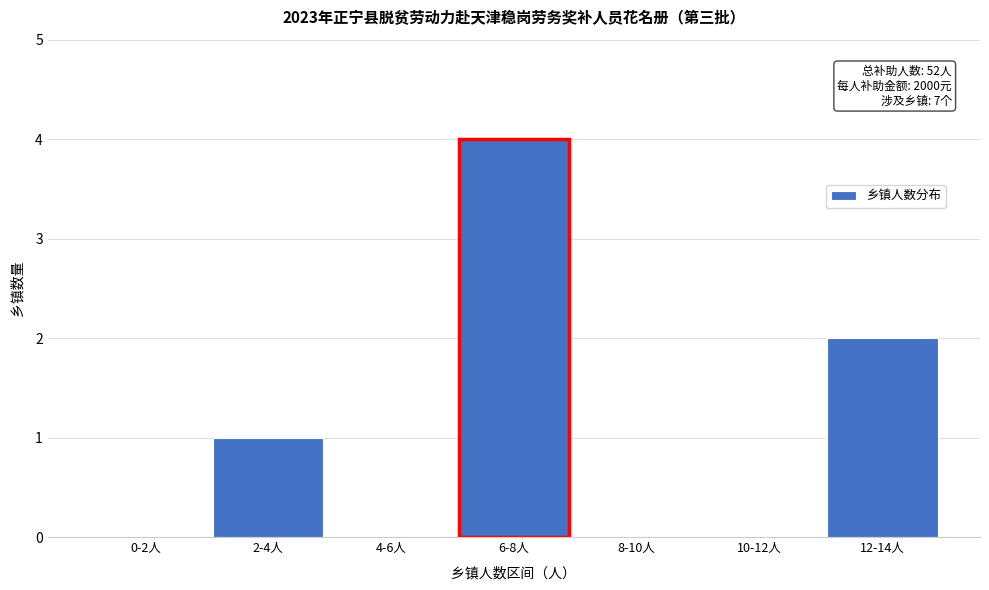

Reading left to right, transcribe all the data shown in this chart.

0-2人=0	2-4人=1	4-6人=0	6-8人=4	8-10人=0	10-12人=0	12-14人=2